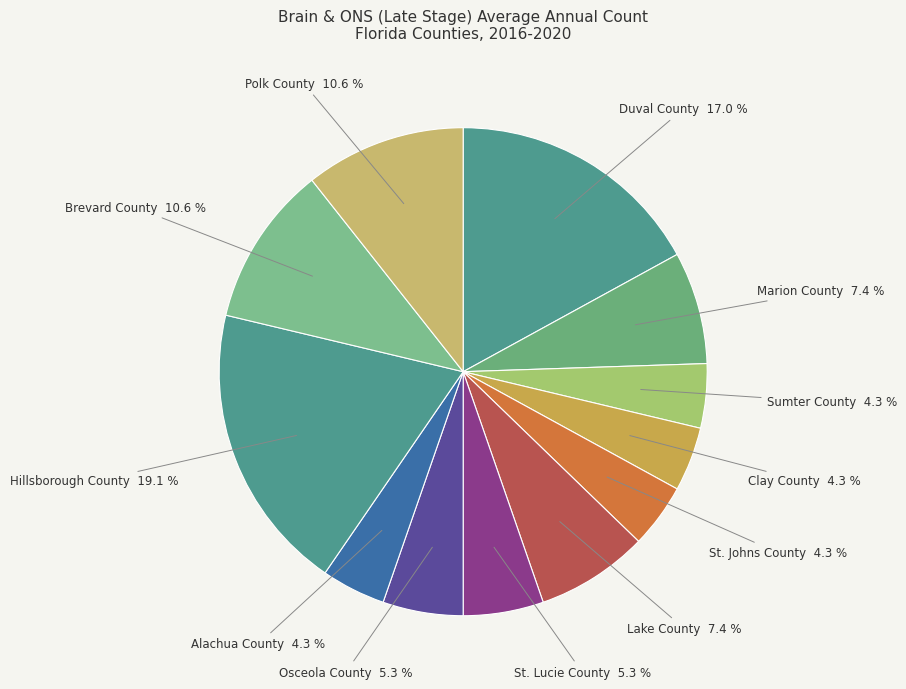

How many slices are in this pie chart?

12